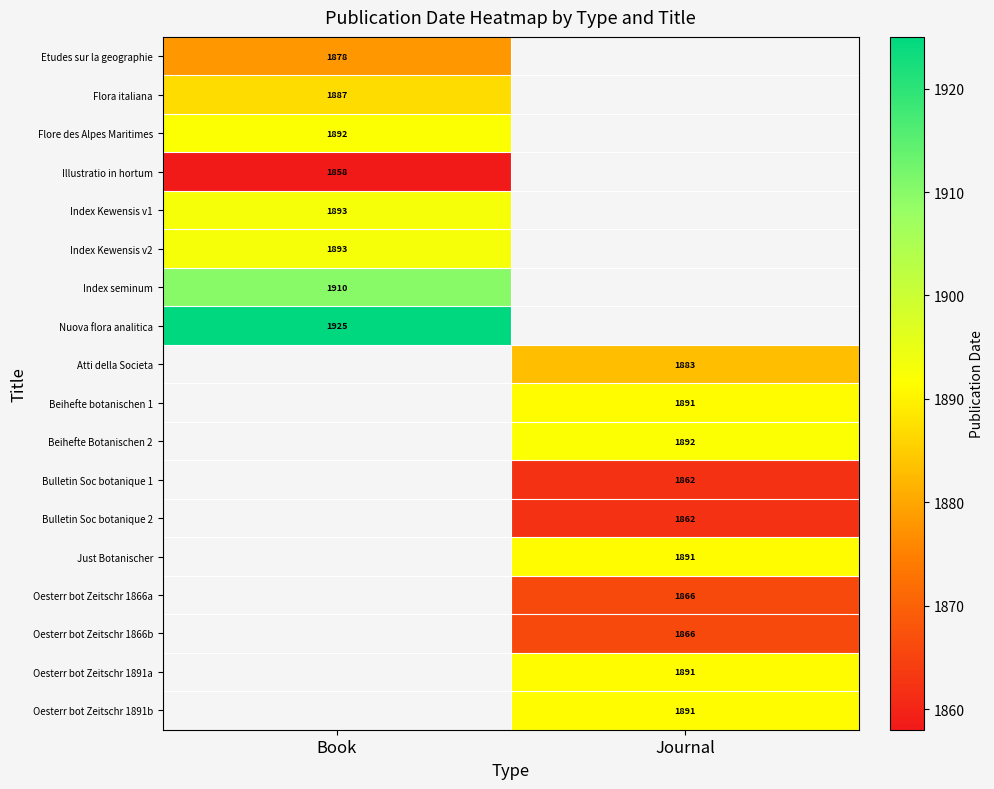

Is it true that Atti della Societa equals 2787 at Journal?

False